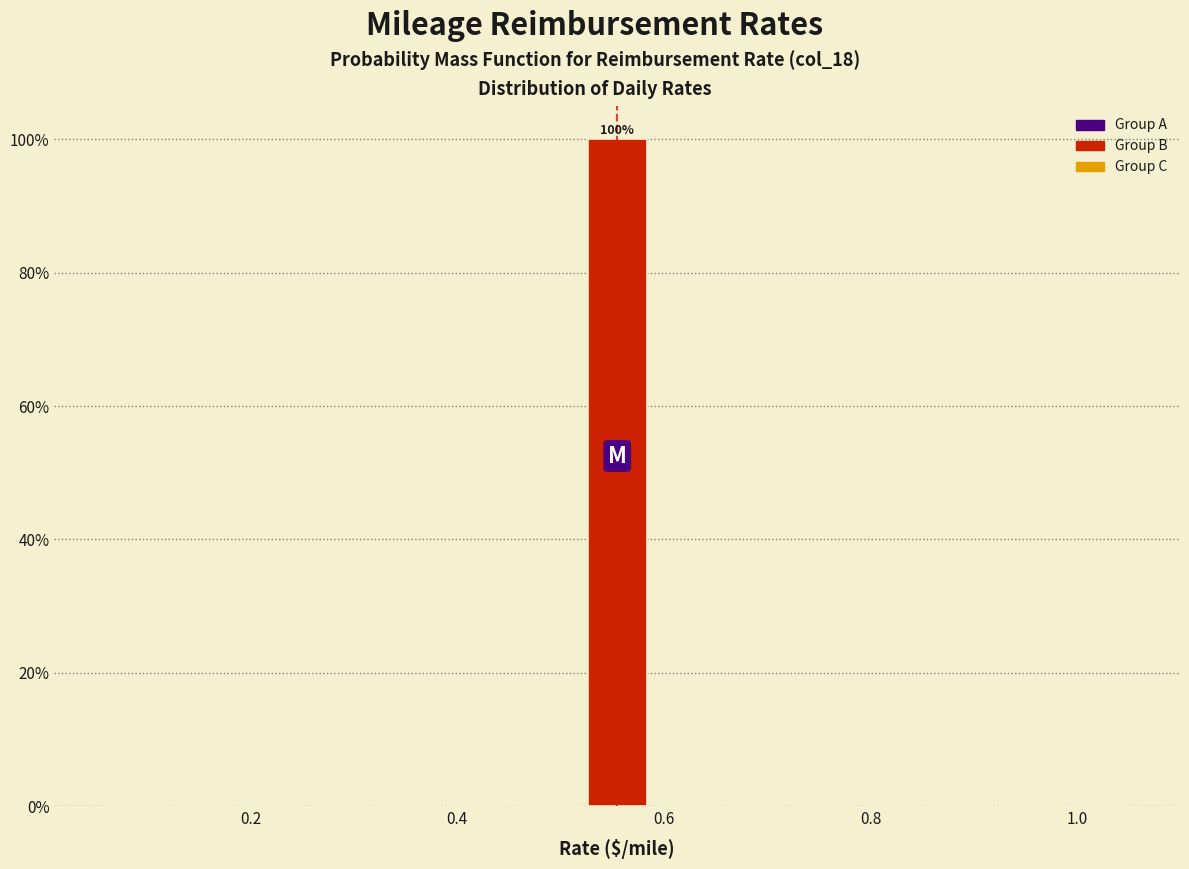

Read against the x-axis, roughly where is the centre of the tallest bar?

0.56